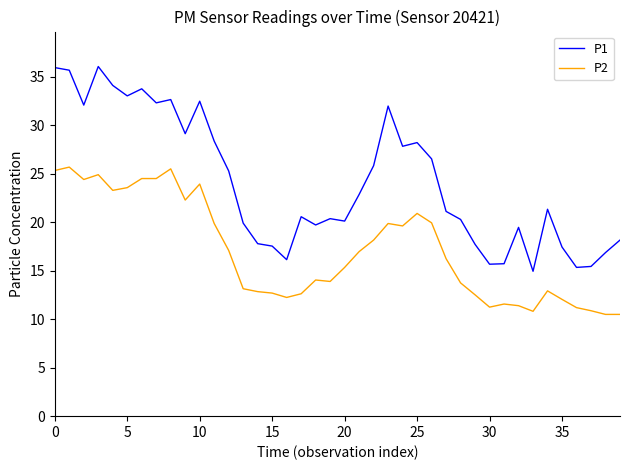

What is the difference between the maximum and minimum values in the P1 series?

21.1